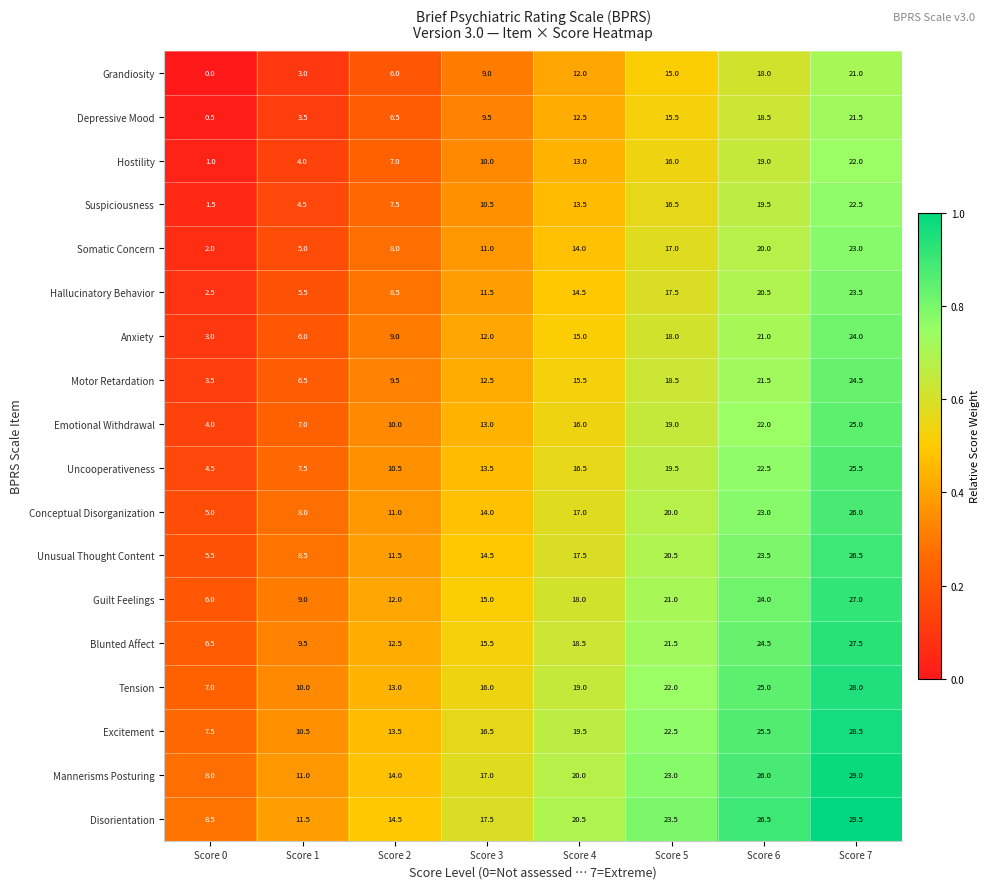

At which label is Somatic Concern closest to 12?

Score 3